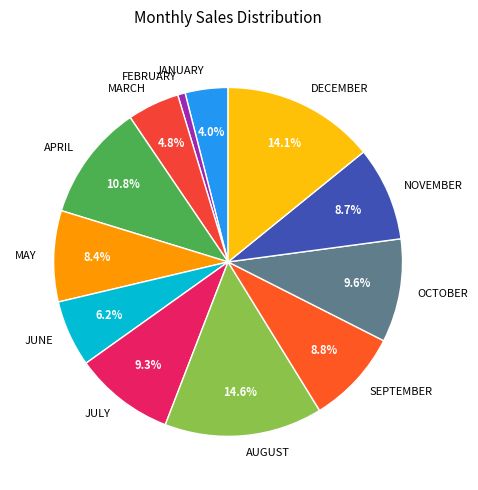

Is there a majority slice in this chart?

No